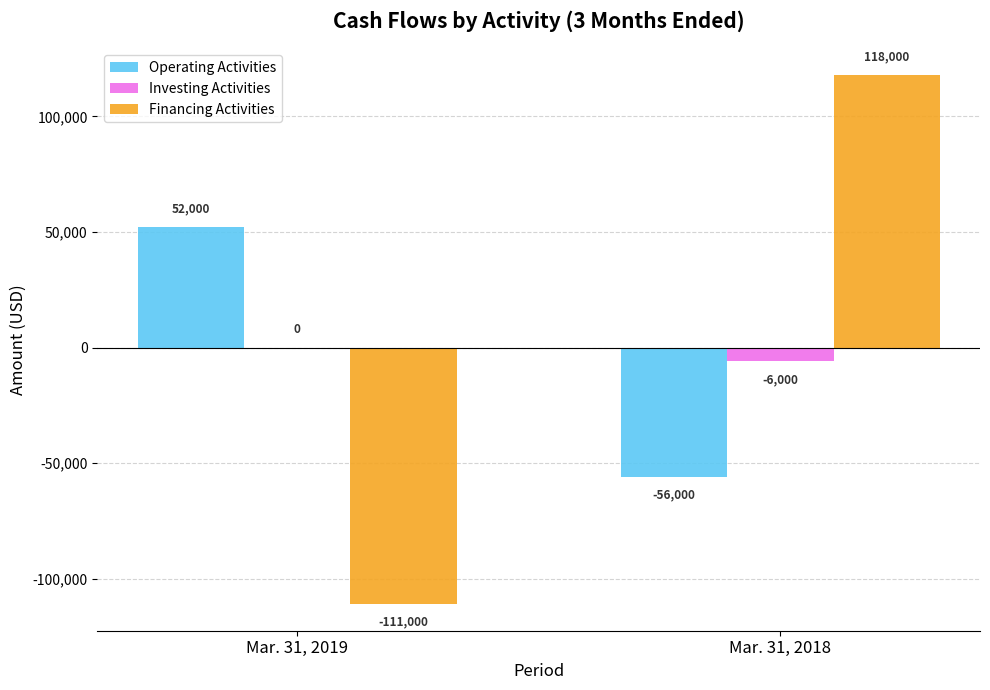

Reading left to right, list all the values displayed in this chart.

Operating Activities: Mar. 31, 2019=52000	Mar. 31, 2018=-56000
Investing Activities: Mar. 31, 2019=0	Mar. 31, 2018=-6000
Financing Activities: Mar. 31, 2019=-111000	Mar. 31, 2018=118000